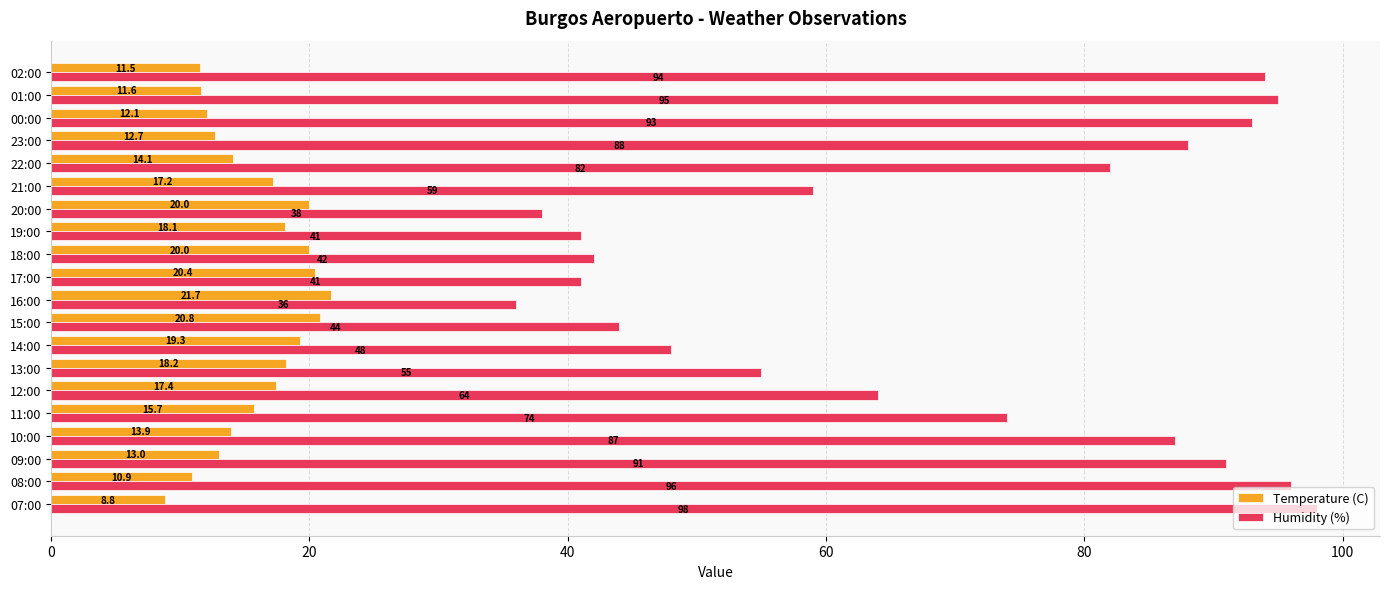

At which label does Humidity (%) reach its minimum?

16:00